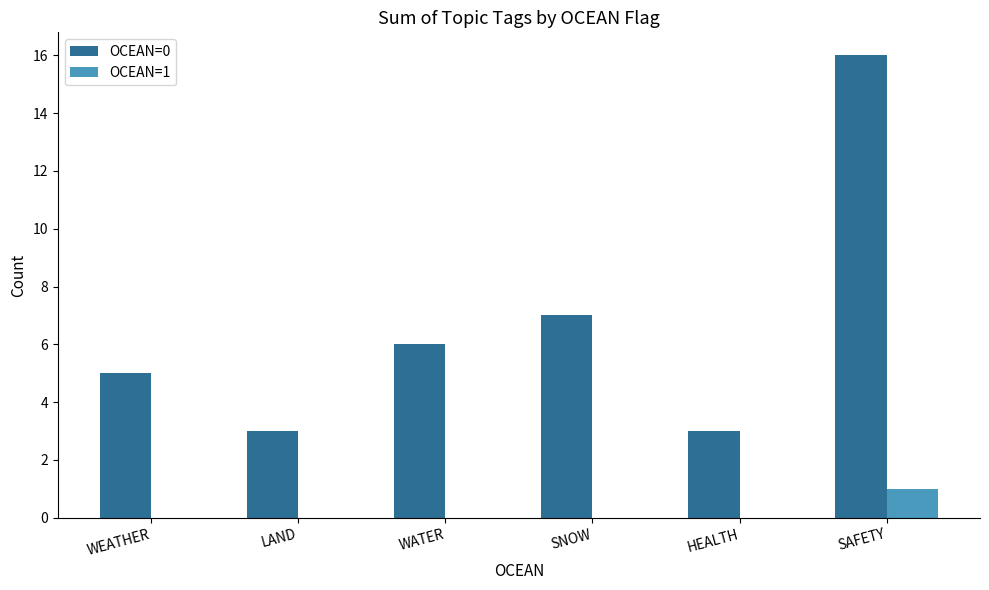

Is the value of OCEAN=1 at SAFETY greater than the value of OCEAN=0 at SAFETY?

No